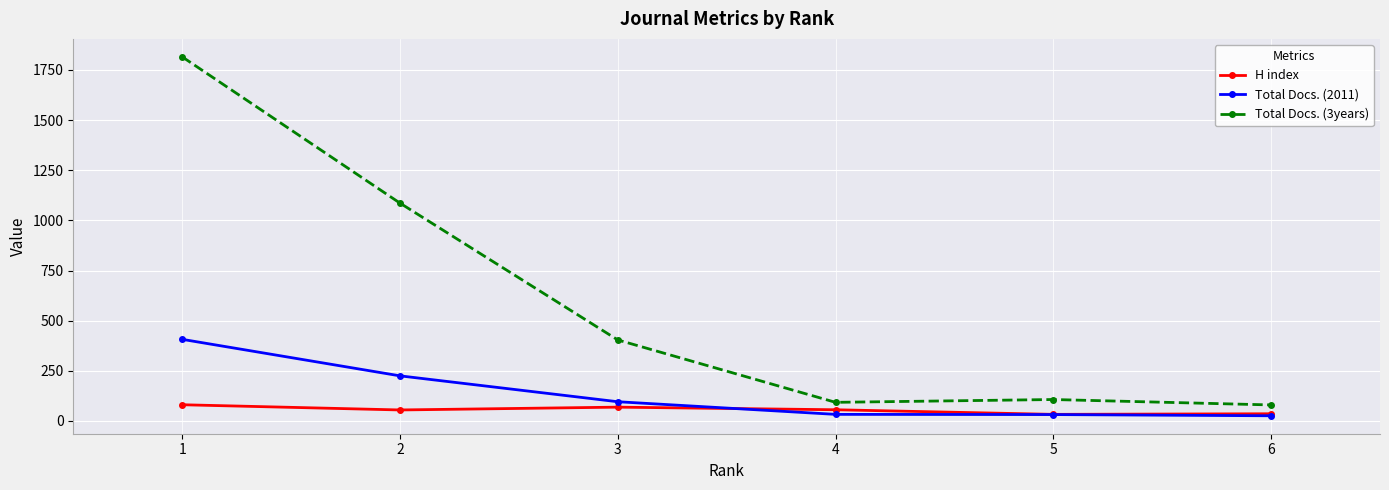

What is the difference between the maximum and second lowest values in the Total Docs. (2011) series?

375